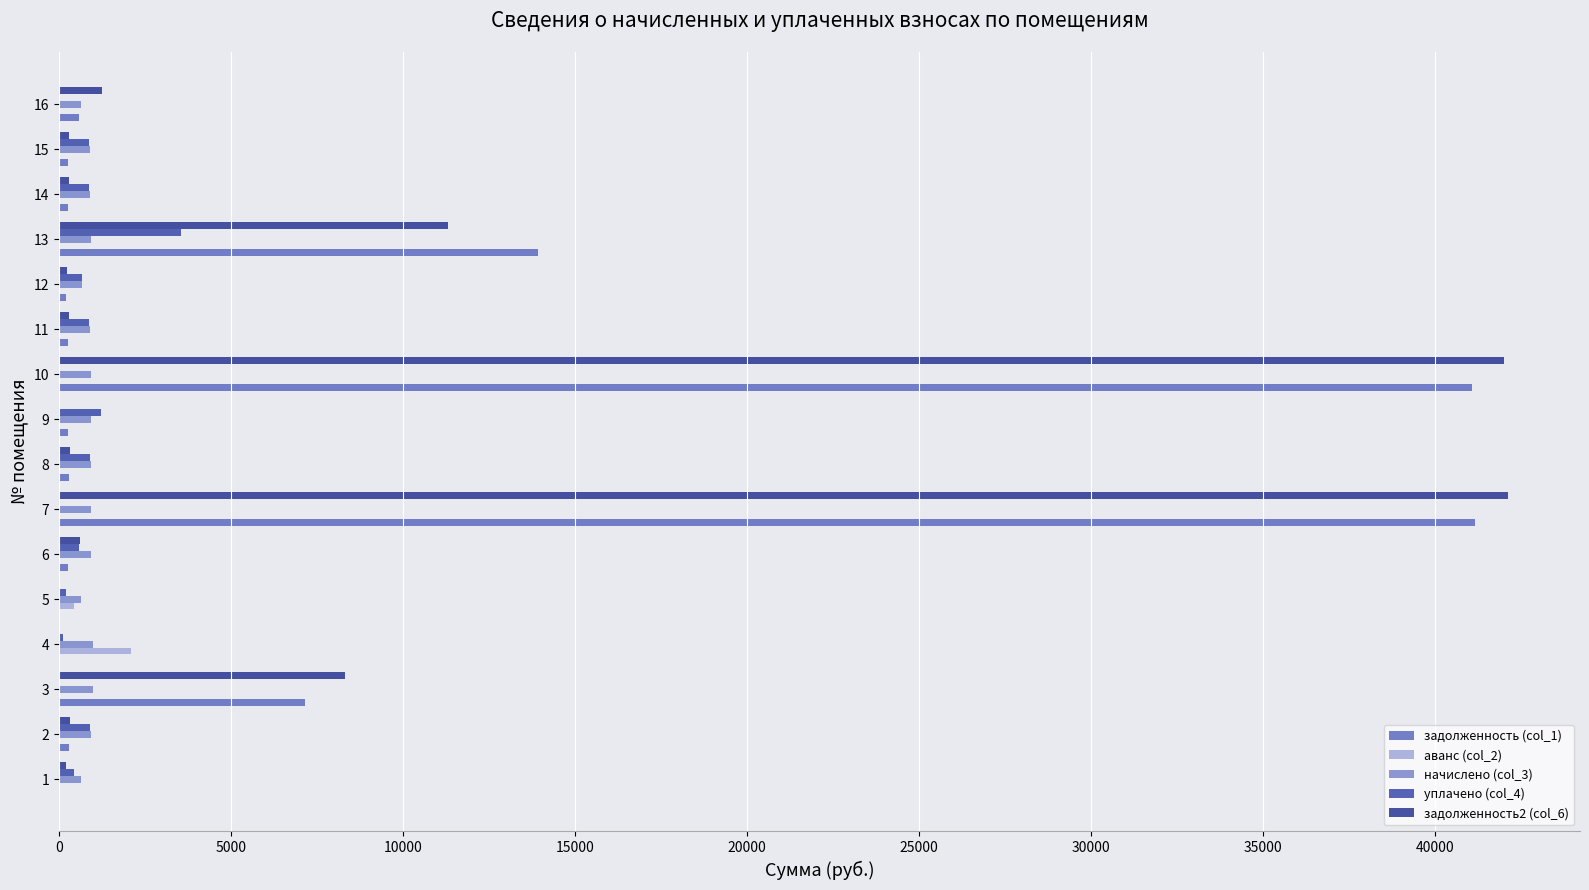

Count the number of data series in this chart.

5